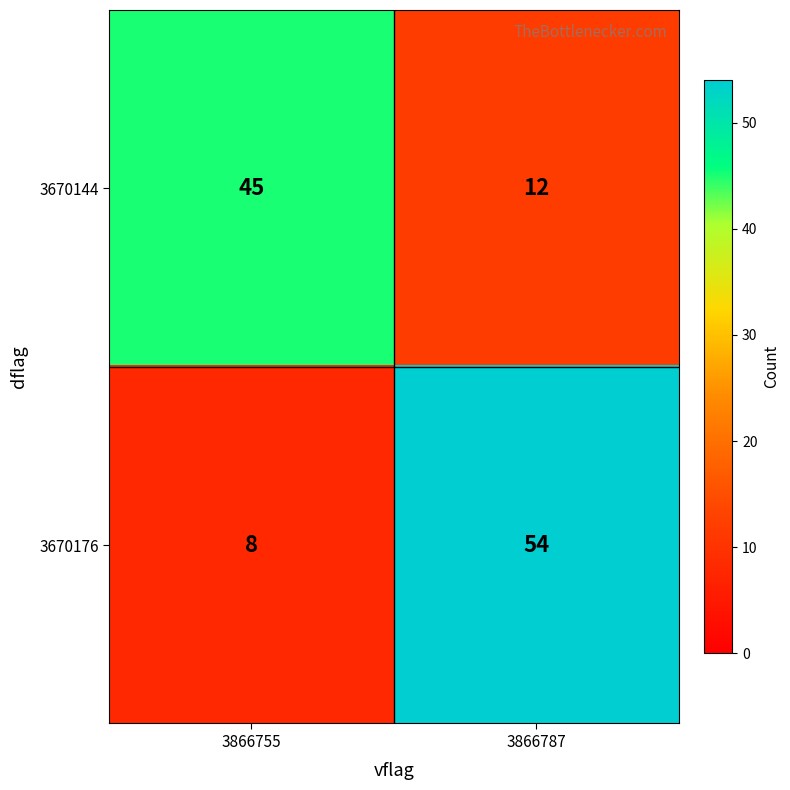

Reading left to right, list all the values displayed in this chart.

3670144: 3866755=45	3866787=12
3670176: 3866755=8	3866787=54